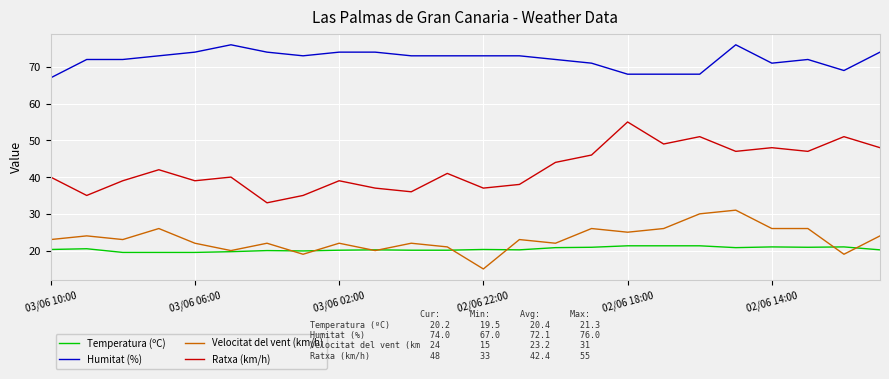

True or false: Temperatura (ºC) and Humitat (%) intersect in this chart.

False